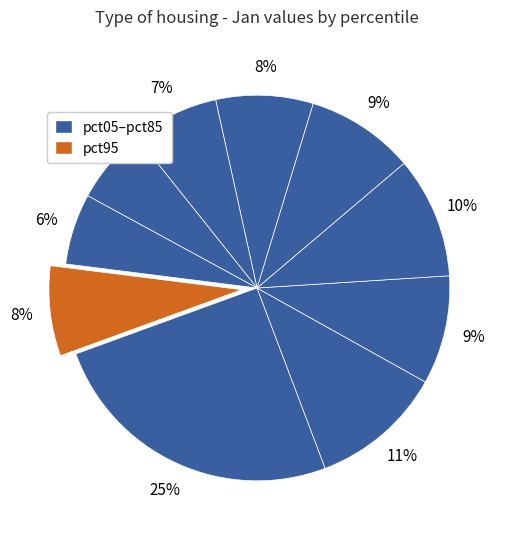

Is there any slice that represents more than half of the pie?

No